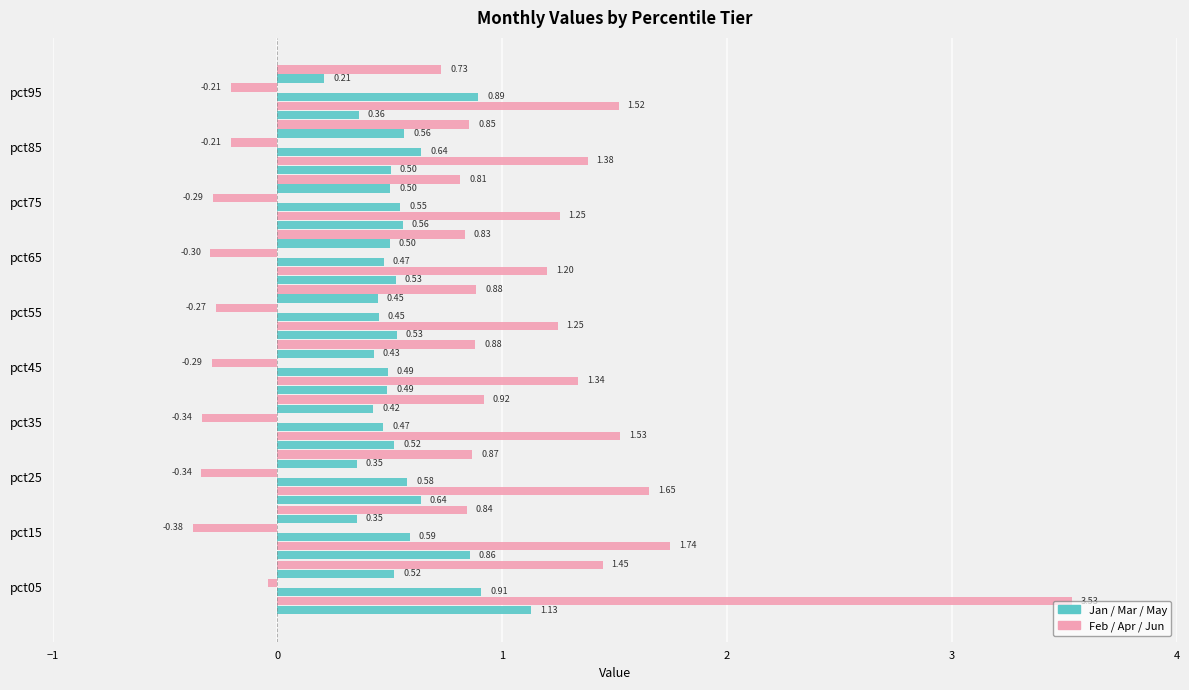

Count the number of categories in the chart.

10